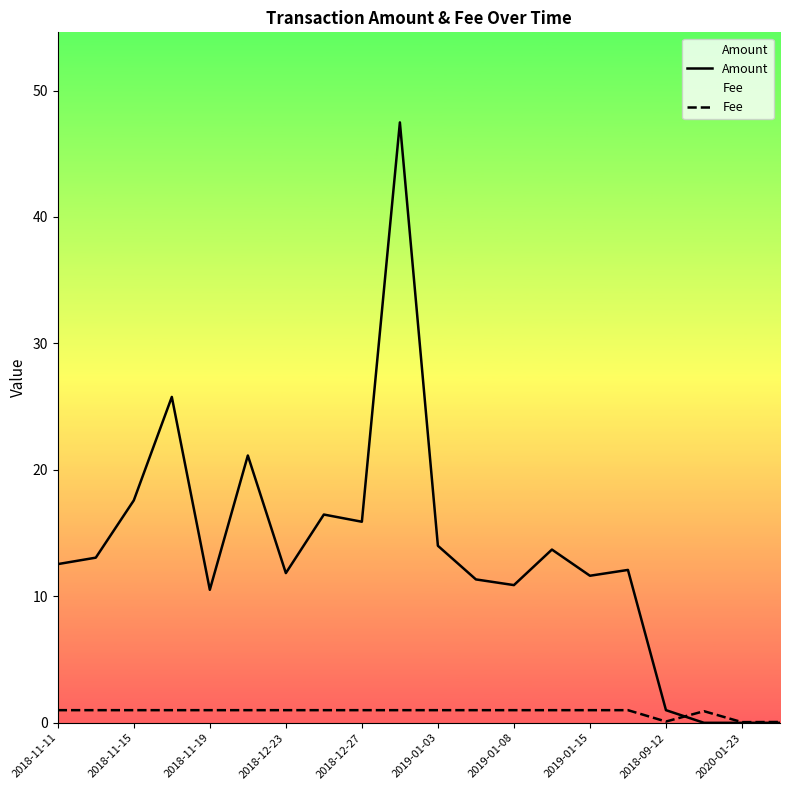

At how many categories does at least one series exceed 0?

20